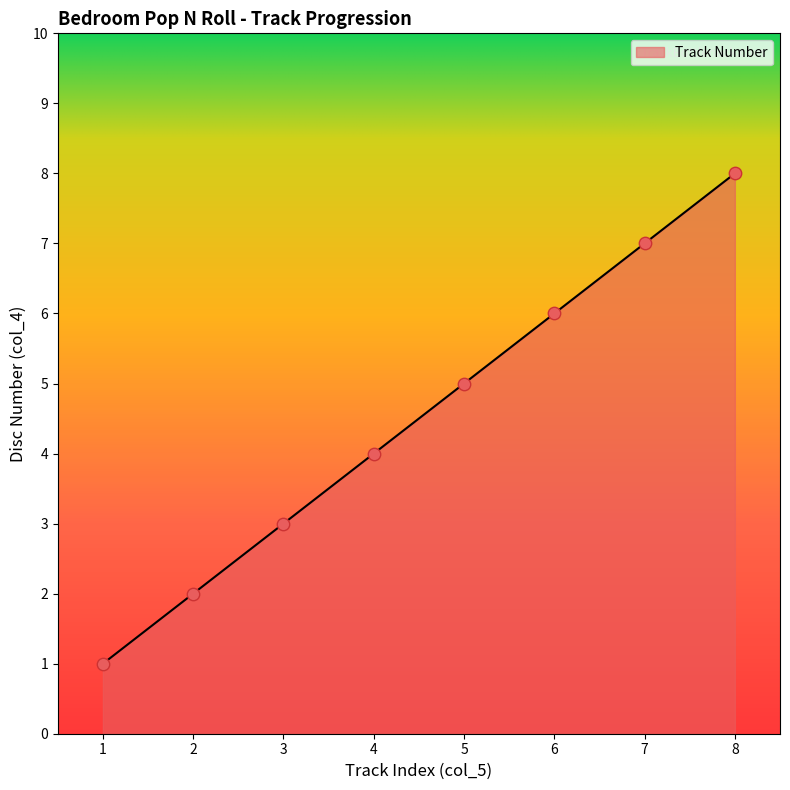

What is the change in value from 1 to 8?

+7